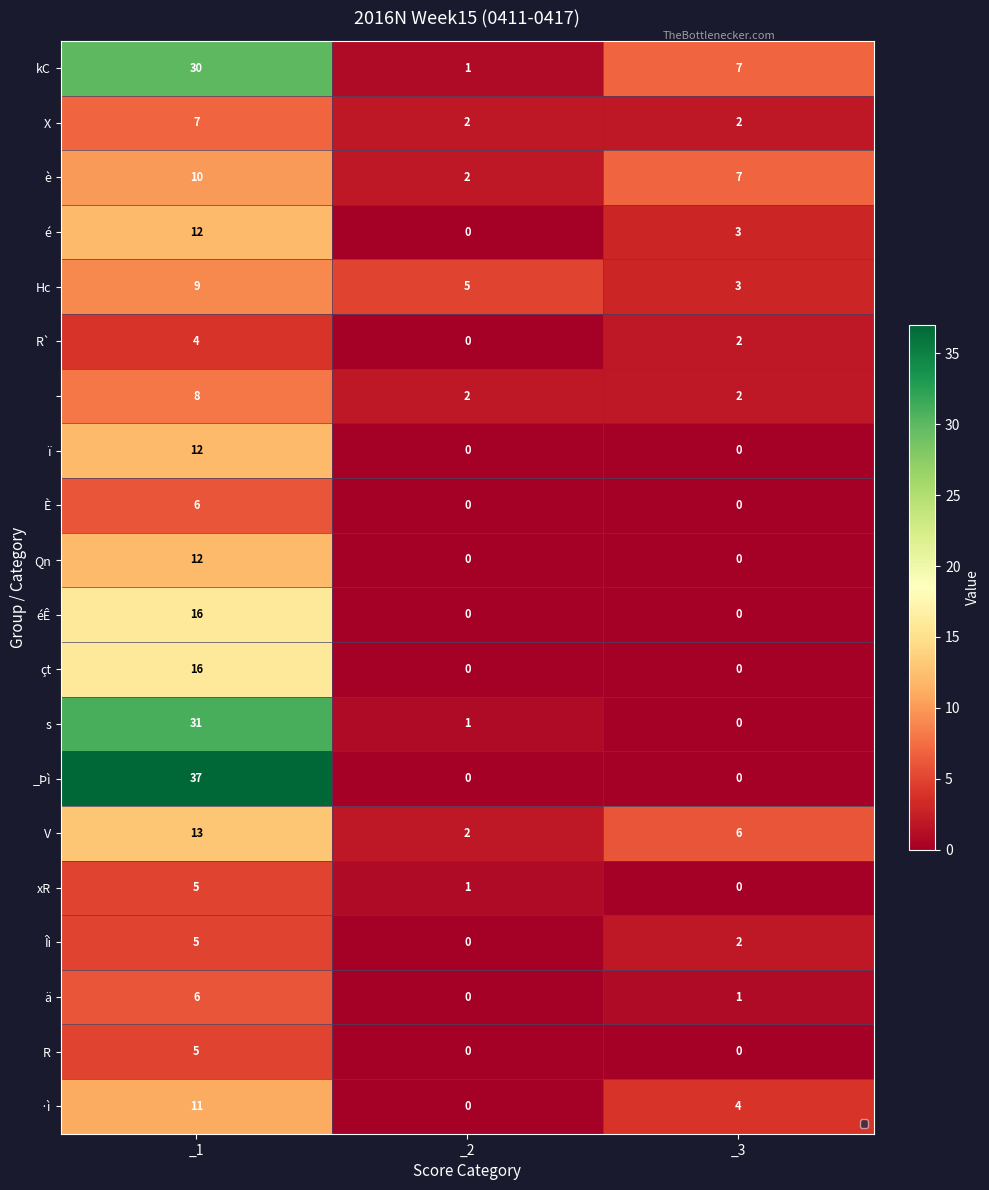

At which category is the sum across all series the highest?

_1